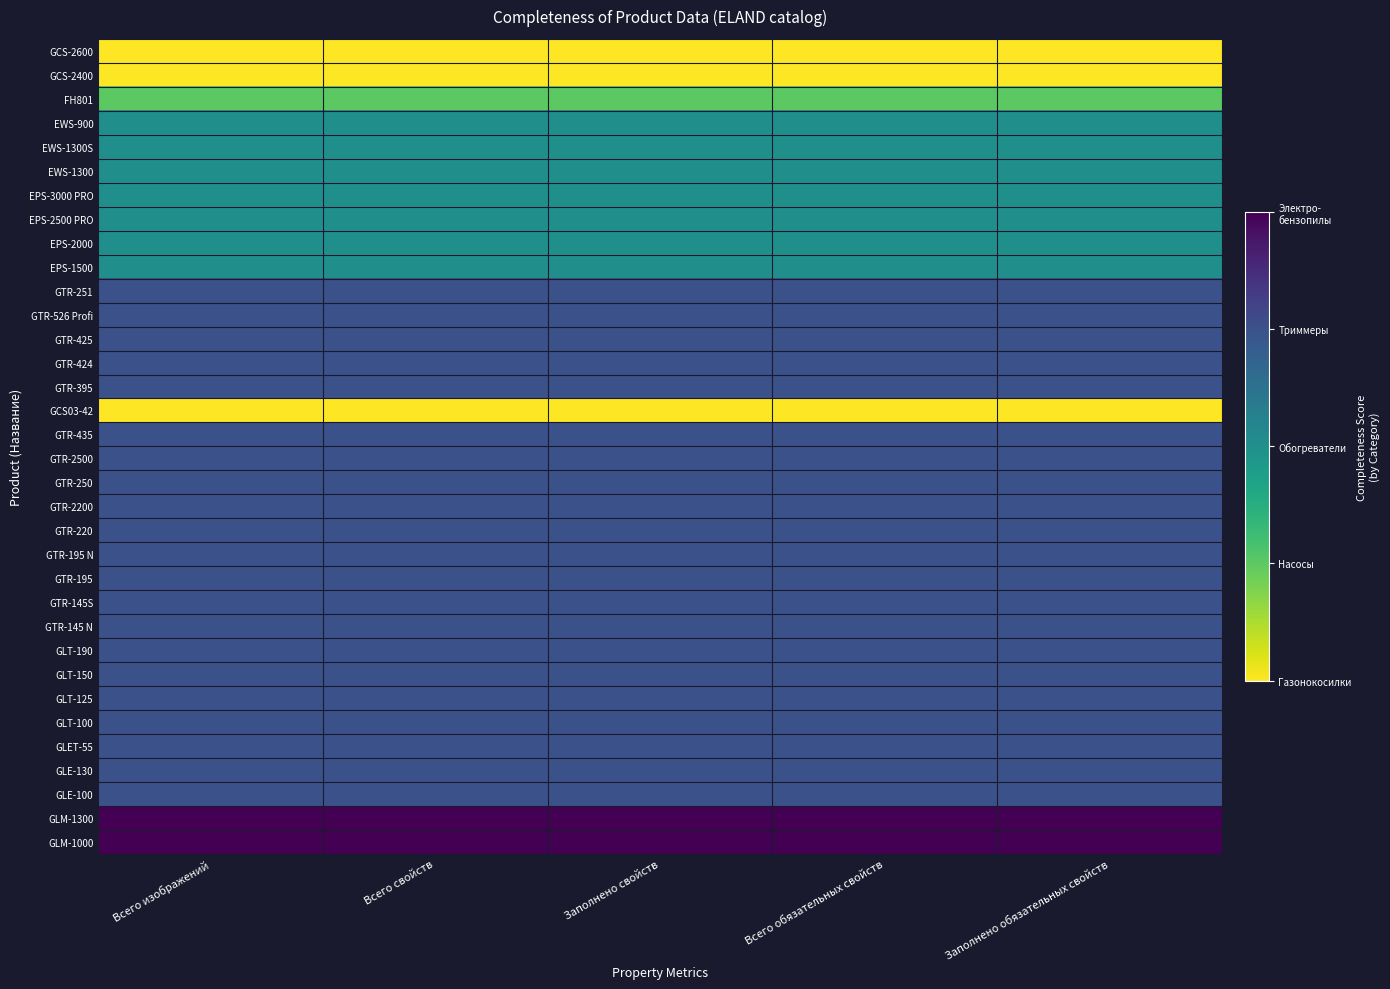

Reading left to right, list all the values displayed in this chart.

GCS-2600: Всего изображений=0.0	Всего свойств=0.0	Заполнено свойств=0.0	Всего обязательных свойств=0.0	Заполнено обязательных свойств=0.0
GCS-2400: Всего изображений=0.0	Всего свойств=0.0	Заполнено свойств=0.0	Всего обязательных свойств=0.0	Заполнено обязательных свойств=0.0
FH801: Всего изображений=0.2	Всего свойств=0.2	Заполнено свойств=0.2	Всего обязательных свойств=0.2	Заполнено обязательных свойств=0.2
EWS-900: Всего изображений=0.5	Всего свойств=0.5	Заполнено свойств=0.5	Всего обязательных свойств=0.5	Заполнено обязательных свойств=0.5
EWS-1300S: Всего изображений=0.5	Всего свойств=0.5	Заполнено свойств=0.5	Всего обязательных свойств=0.5	Заполнено обязательных свойств=0.5
EWS-1300: Всего изображений=0.5	Всего свойств=0.5	Заполнено свойств=0.5	Всего обязательных свойств=0.5	Заполнено обязательных свойств=0.5
EPS-3000 PRO: Всего изображений=0.5	Всего свойств=0.5	Заполнено свойств=0.5	Всего обязательных свойств=0.5	Заполнено обязательных свойств=0.5
EPS-2500 PRO: Всего изображений=0.5	Всего свойств=0.5	Заполнено свойств=0.5	Всего обязательных свойств=0.5	Заполнено обязательных свойств=0.5
EPS-2000: Всего изображений=0.5	Всего свойств=0.5	Заполнено свойств=0.5	Всего обязательных свойств=0.5	Заполнено обязательных свойств=0.5
EPS-1500: Всего изображений=0.5	Всего свойств=0.5	Заполнено свойств=0.5	Всего обязательных свойств=0.5	Заполнено обязательных свойств=0.5
GTR-251: Всего изображений=0.8	Всего свойств=0.8	Заполнено свойств=0.8	Всего обязательных свойств=0.8	Заполнено обязательных свойств=0.8
GTR-526 Profi: Всего изображений=0.8	Всего свойств=0.8	Заполнено свойств=0.8	Всего обязательных свойств=0.8	Заполнено обязательных свойств=0.8
GTR-425: Всего изображений=0.8	Всего свойств=0.8	Заполнено свойств=0.8	Всего обязательных свойств=0.8	Заполнено обязательных свойств=0.8
GTR-424: Всего изображений=0.8	Всего свойств=0.8	Заполнено свойств=0.8	Всего обязательных свойств=0.8	Заполнено обязательных свойств=0.8
GTR-395: Всего изображений=0.8	Всего свойств=0.8	Заполнено свойств=0.8	Всего обязательных свойств=0.8	Заполнено обязательных свойств=0.8
GCS03-42: Всего изображений=0.0	Всего свойств=0.0	Заполнено свойств=0.0	Всего обязательных свойств=0.0	Заполнено обязательных свойств=0.0
GTR-435: Всего изображений=0.8	Всего свойств=0.8	Заполнено свойств=0.8	Всего обязательных свойств=0.8	Заполнено обязательных свойств=0.8
GTR-2500: Всего изображений=0.8	Всего свойств=0.8	Заполнено свойств=0.8	Всего обязательных свойств=0.8	Заполнено обязательных свойств=0.8
GTR-250: Всего изображений=0.8	Всего свойств=0.8	Заполнено свойств=0.8	Всего обязательных свойств=0.8	Заполнено обязательных свойств=0.8
GTR-2200: Всего изображений=0.8	Всего свойств=0.8	Заполнено свойств=0.8	Всего обязательных свойств=0.8	Заполнено обязательных свойств=0.8
GTR-220: Всего изображений=0.8	Всего свойств=0.8	Заполнено свойств=0.8	Всего обязательных свойств=0.8	Заполнено обязательных свойств=0.8
GTR-195 N: Всего изображений=0.8	Всего свойств=0.8	Заполнено свойств=0.8	Всего обязательных свойств=0.8	Заполнено обязательных свойств=0.8
GTR-195: Всего изображений=0.8	Всего свойств=0.8	Заполнено свойств=0.8	Всего обязательных свойств=0.8	Заполнено обязательных свойств=0.8
GTR-145S: Всего изображений=0.8	Всего свойств=0.8	Заполнено свойств=0.8	Всего обязательных свойств=0.8	Заполнено обязательных свойств=0.8
GTR-145 N: Всего изображений=0.8	Всего свойств=0.8	Заполнено свойств=0.8	Всего обязательных свойств=0.8	Заполнено обязательных свойств=0.8
GLT-190: Всего изображений=0.8	Всего свойств=0.8	Заполнено свойств=0.8	Всего обязательных свойств=0.8	Заполнено обязательных свойств=0.8
GLT-150: Всего изображений=0.8	Всего свойств=0.8	Заполнено свойств=0.8	Всего обязательных свойств=0.8	Заполнено обязательных свойств=0.8
GLT-125: Всего изображений=0.8	Всего свойств=0.8	Заполнено свойств=0.8	Всего обязательных свойств=0.8	Заполнено обязательных свойств=0.8
GLT-100: Всего изображений=0.8	Всего свойств=0.8	Заполнено свойств=0.8	Всего обязательных свойств=0.8	Заполнено обязательных свойств=0.8
GLET-55: Всего изображений=0.8	Всего свойств=0.8	Заполнено свойств=0.8	Всего обязательных свойств=0.8	Заполнено обязательных свойств=0.8
GLE-130: Всего изображений=0.8	Всего свойств=0.8	Заполнено свойств=0.8	Всего обязательных свойств=0.8	Заполнено обязательных свойств=0.8
GLE-100: Всего изображений=0.8	Всего свойств=0.8	Заполнено свойств=0.8	Всего обязательных свойств=0.8	Заполнено обязательных свойств=0.8
GLM-1300: Всего изображений=1.0	Всего свойств=1.0	Заполнено свойств=1.0	Всего обязательных свойств=1.0	Заполнено обязательных свойств=1.0
GLM-1000: Всего изображений=1.0	Всего свойств=1.0	Заполнено свойств=1.0	Всего обязательных свойств=1.0	Заполнено обязательных свойств=1.0